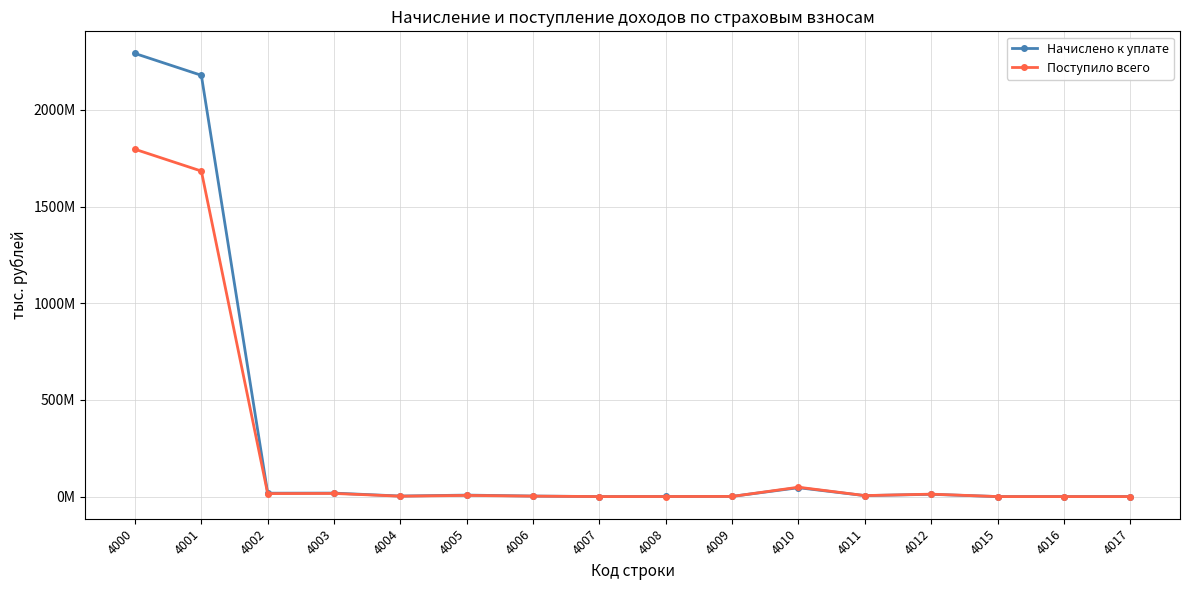

Which series has the widest spread of values?

Начислено к уплате